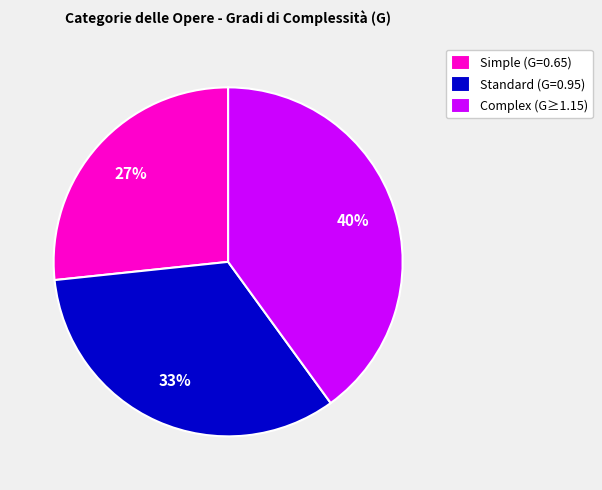

To the nearest percent, what percentage of the pie is Complex (G≥1.15)?

40%